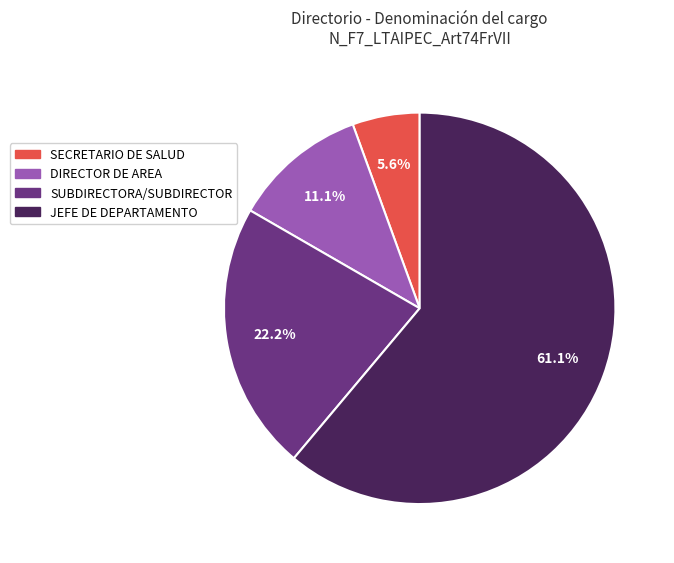

To the nearest percent, what is the difference between the SUBDIRECTORA/SUBDIRECTOR and JEFE DE DEPARTAMENTO slice percentages?

39%